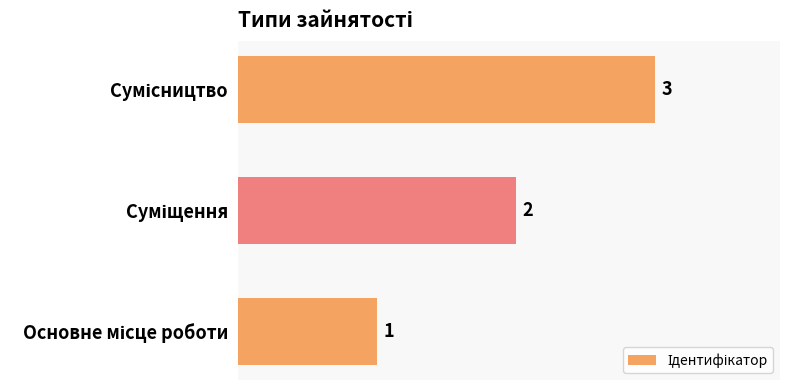

What is the greatest value displayed?

3